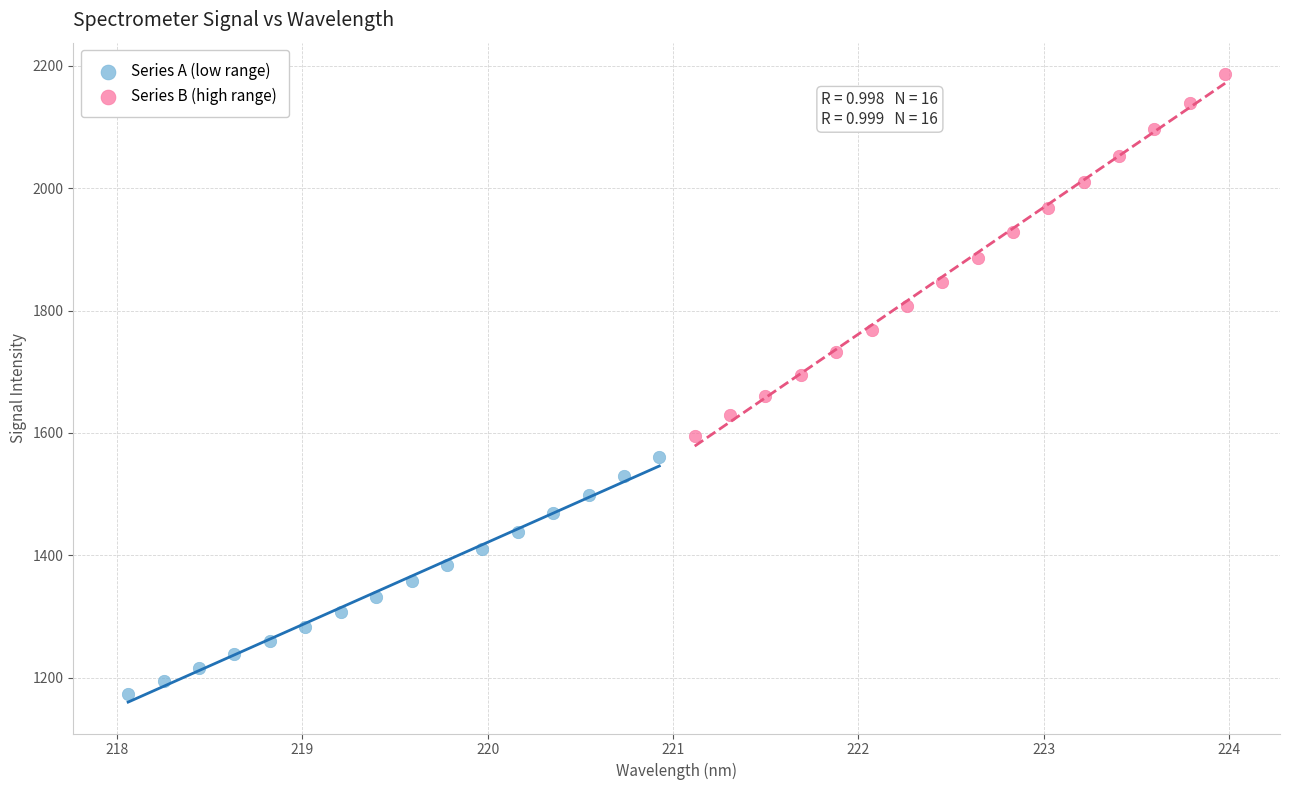

What are all the series names shown in the legend?

Series A (low range), Series B (high range)